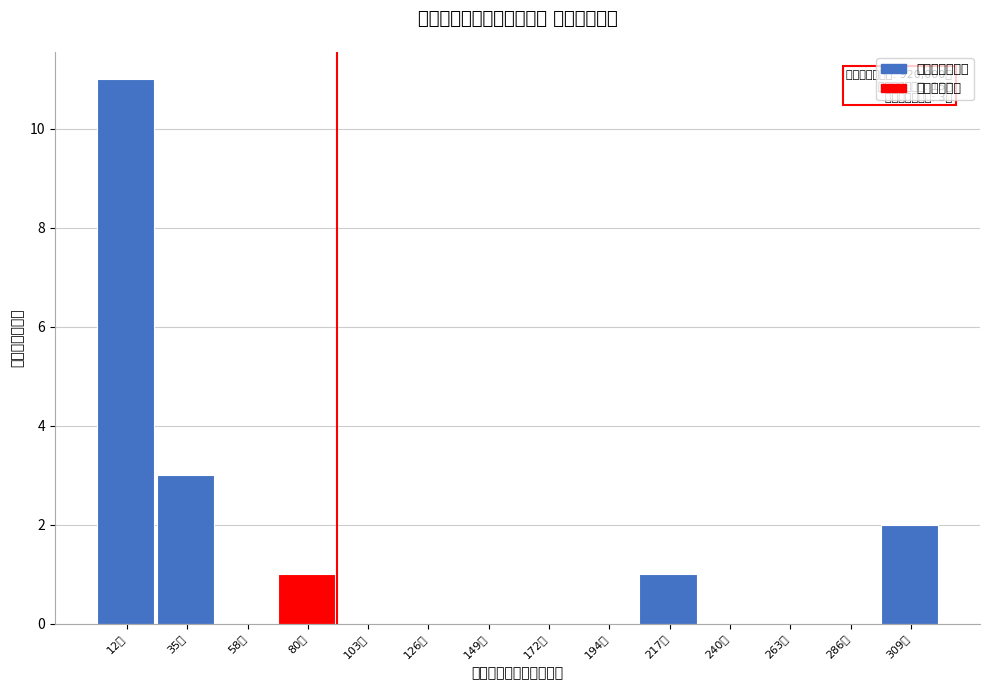

Reading left to right, what are all the values shown in this chart?

12万=11	35万=3	58万=0	80万=1	103万=0	126万=0	149万=0	172万=0	194万=0	217万=1	240万=0	263万=0	286万=0	309万=2